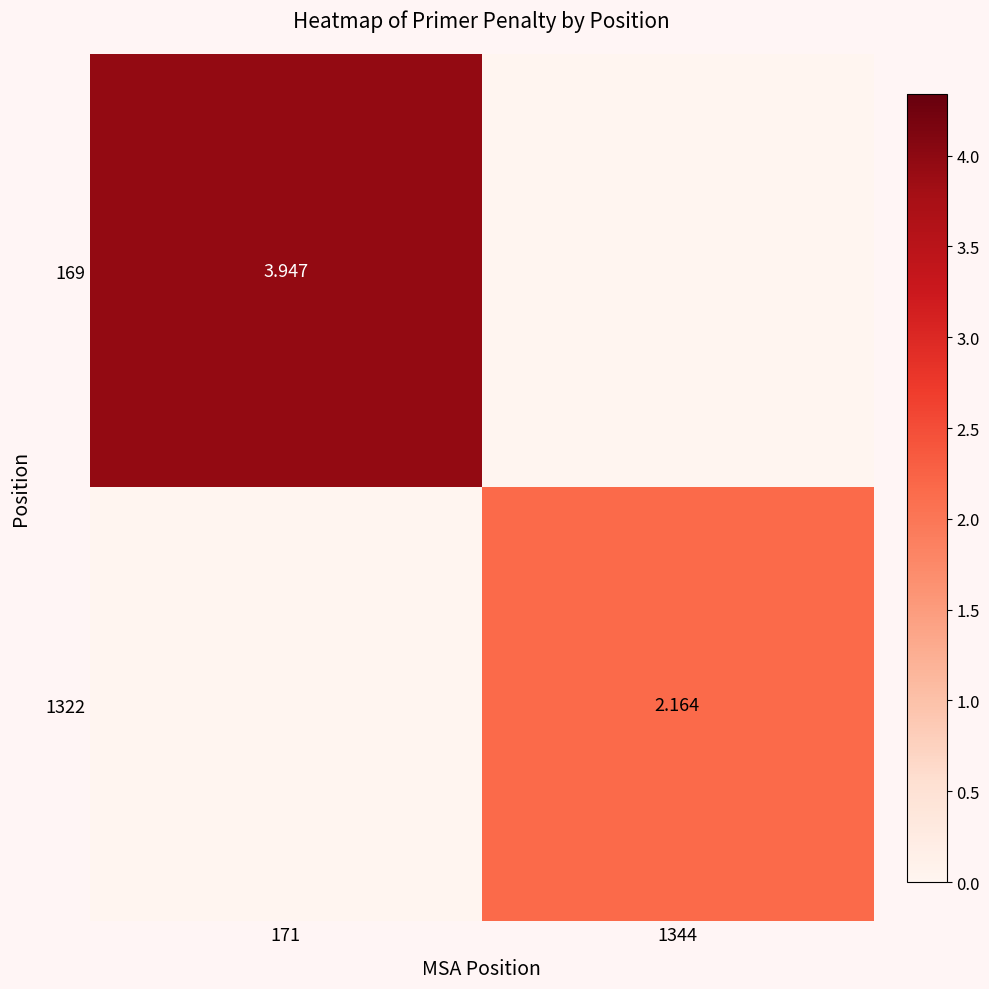

Count the number of data series in this chart.

2